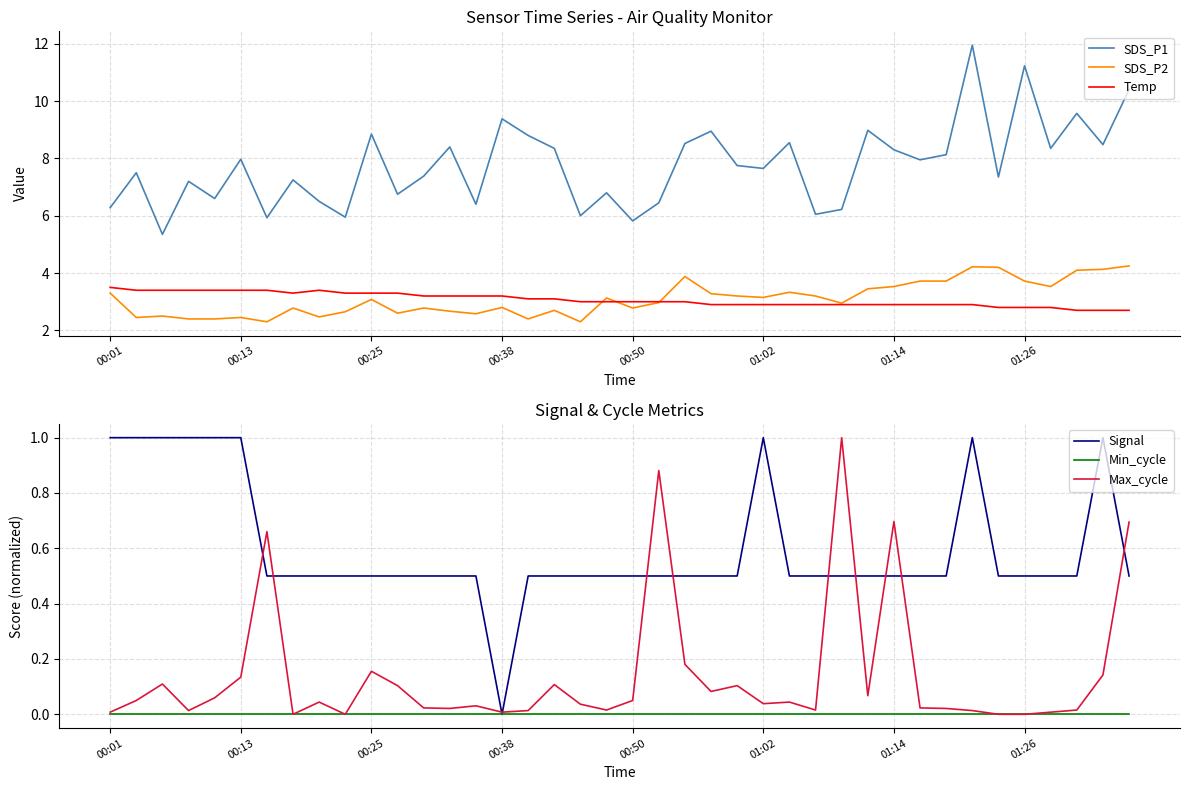

How many times do SDS_P2 and Temp cross each other?

3